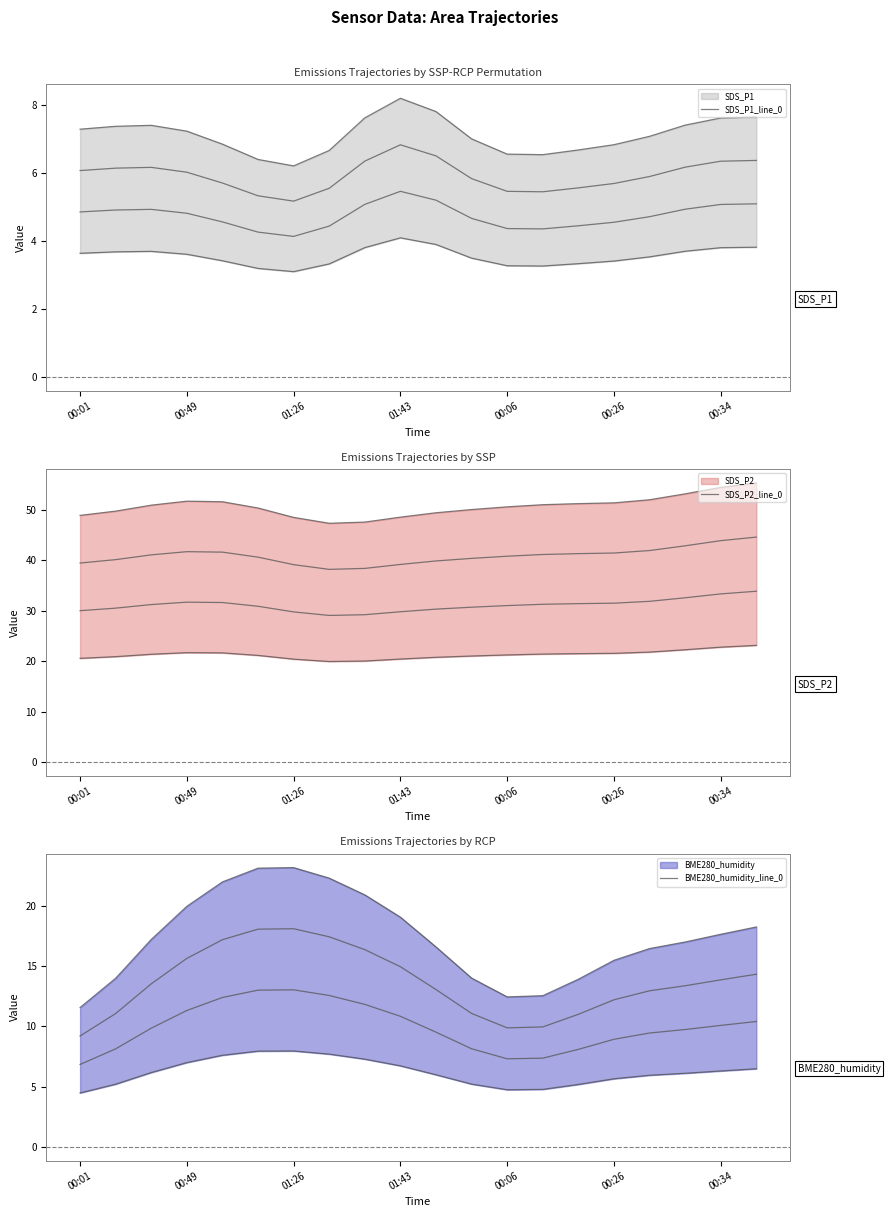

In SDS_P1_line_0, how many points are higher than both neighbors (excluding endpoints)?

2